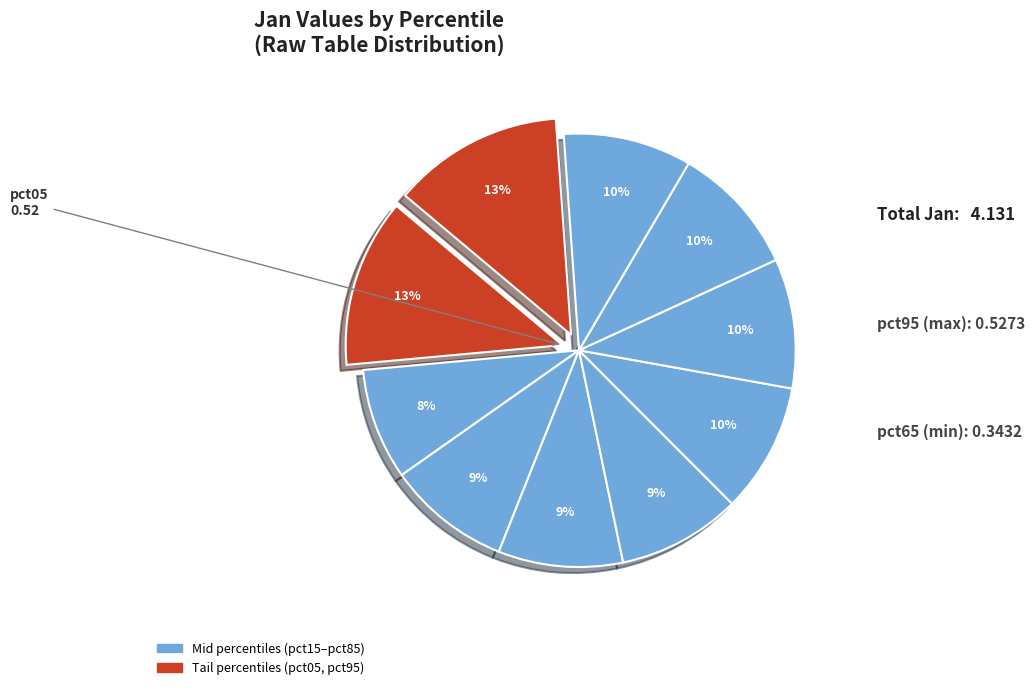

Which category has the biggest portion of the pie?

pct95